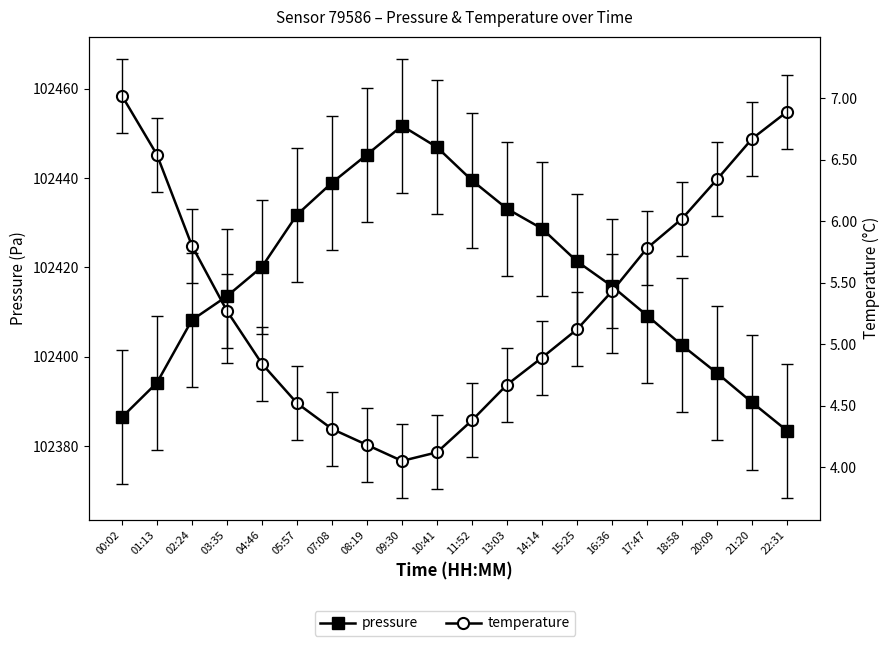

At which category is the sum across all series the highest?

09:30